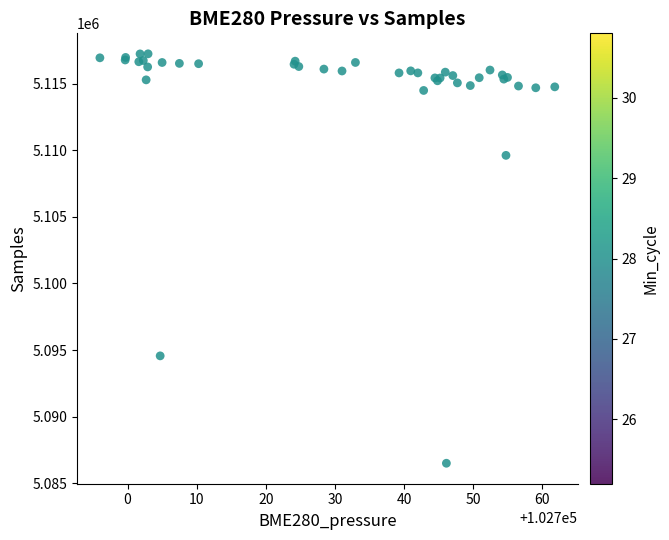

What Y value in the scatter plot is closest to 5101869?

5094561